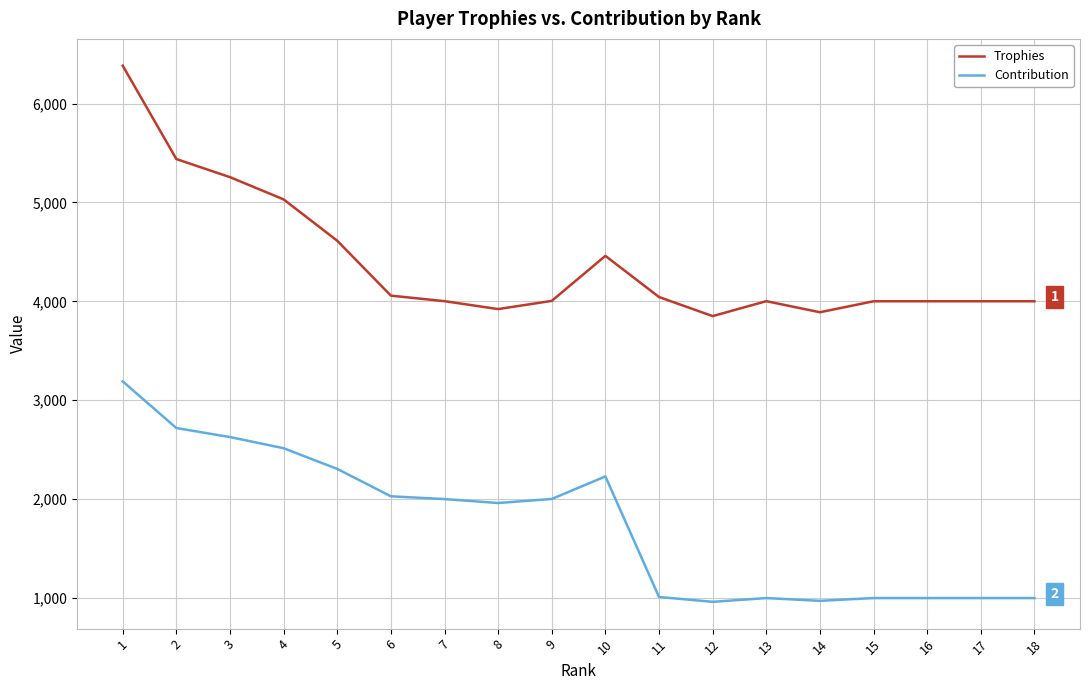

How many distinct data groups are displayed?

2